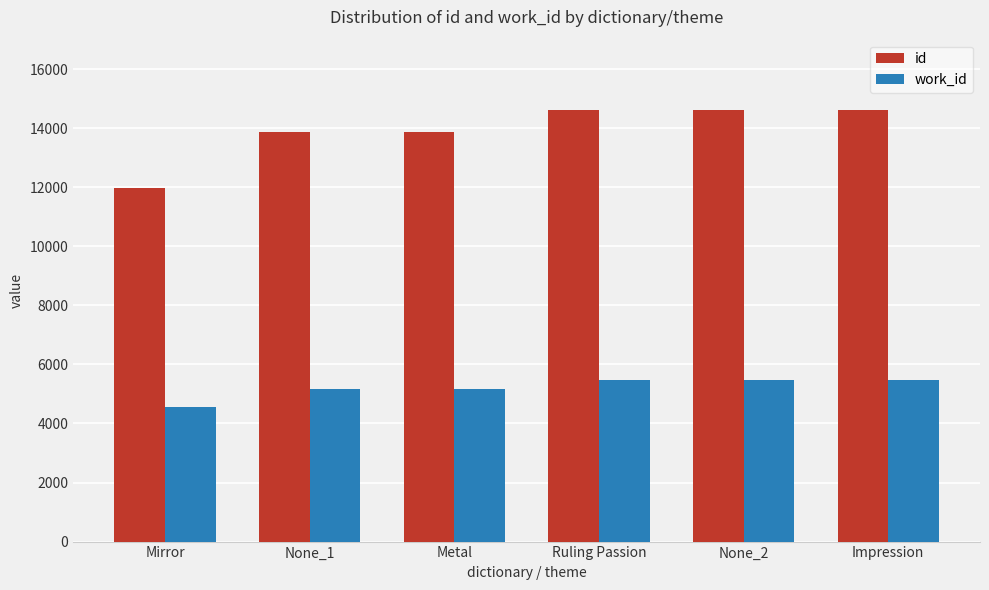

What is the difference between the highest and lowest values at None_1?

8718